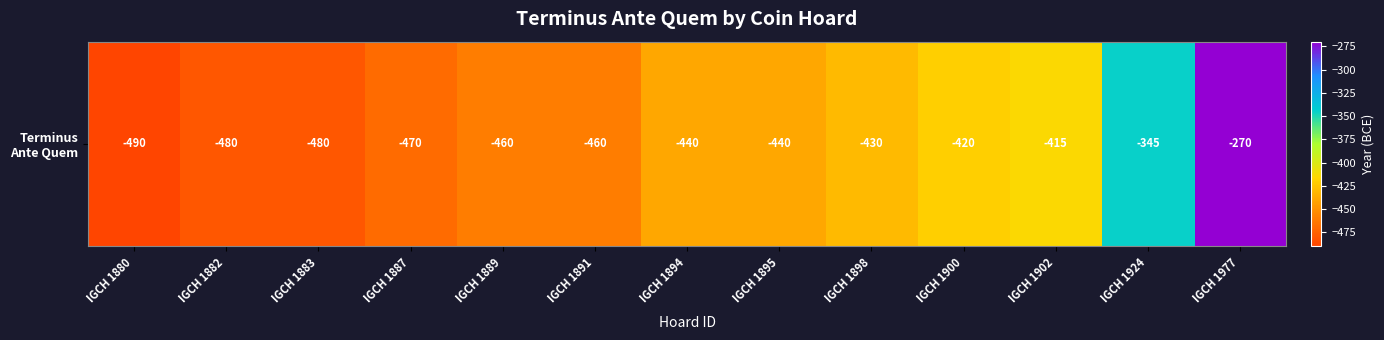

Between IGCH 1924 and IGCH 1900, which is larger?

IGCH 1924